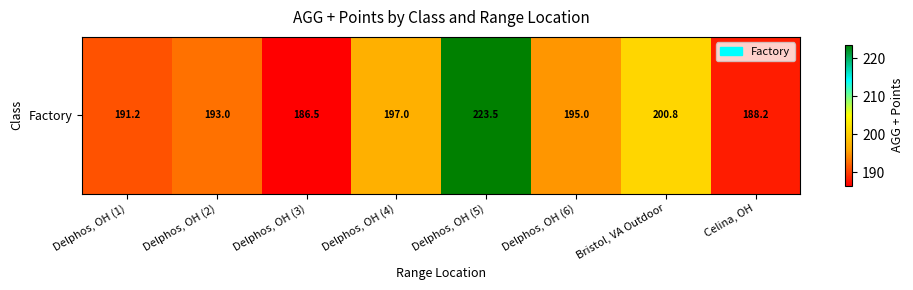

Count the number of values greater than 195.

3